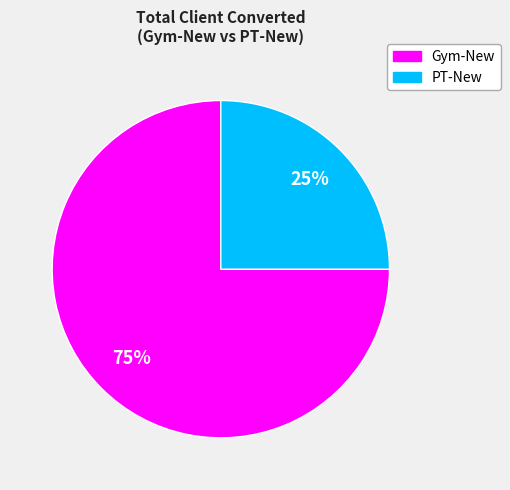

To the nearest percent, what portion does PT-New represent?

25%